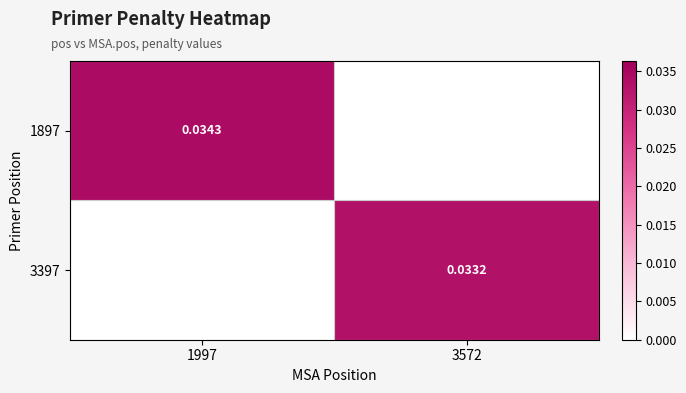

Is the value of 3397 at 3572 greater than the value of 1897 at 1997?

No